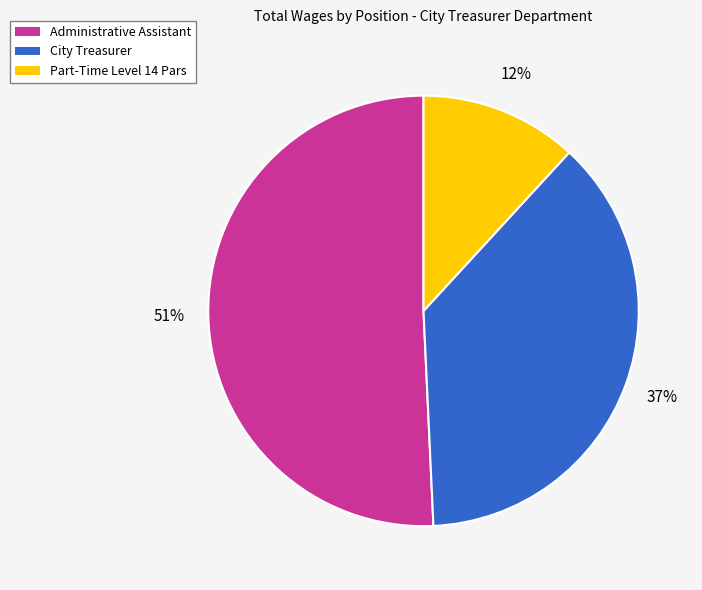

What is the largest slice in the pie chart?

Administrative Assistant